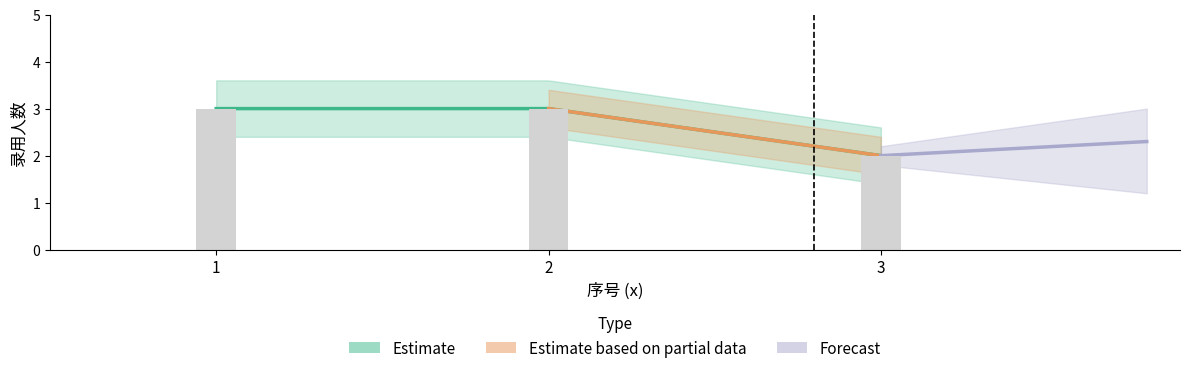

How many data points are less than 3?

1